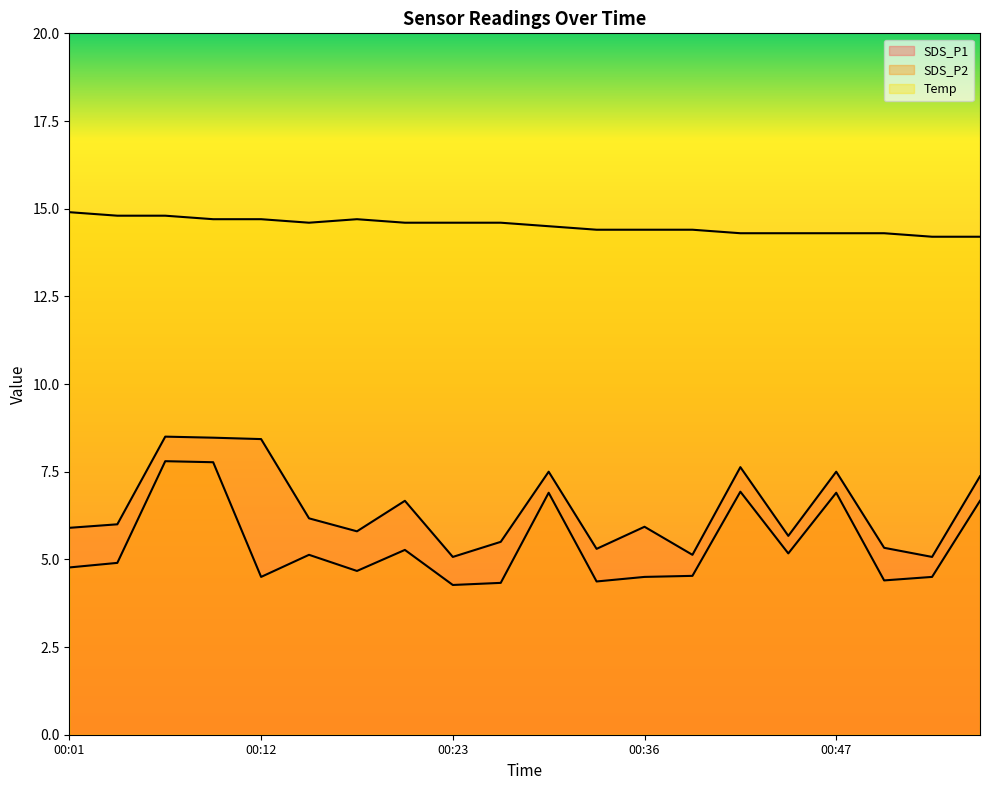

Which category has the lowest value in the SDS_P1 series?

00:23